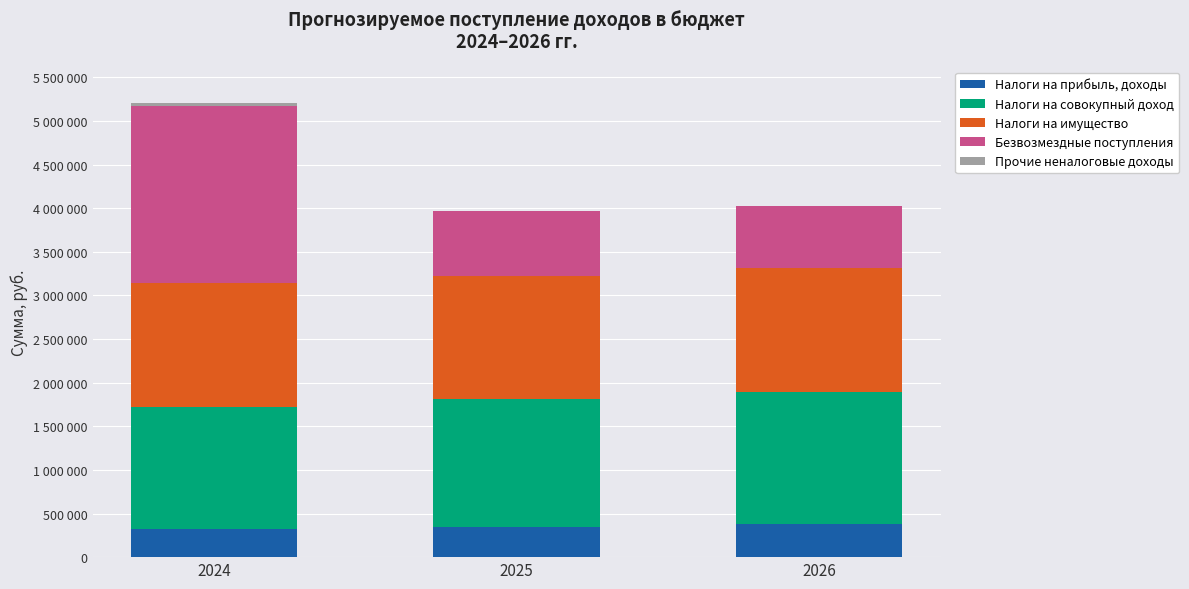

Are the bars horizontal?

No